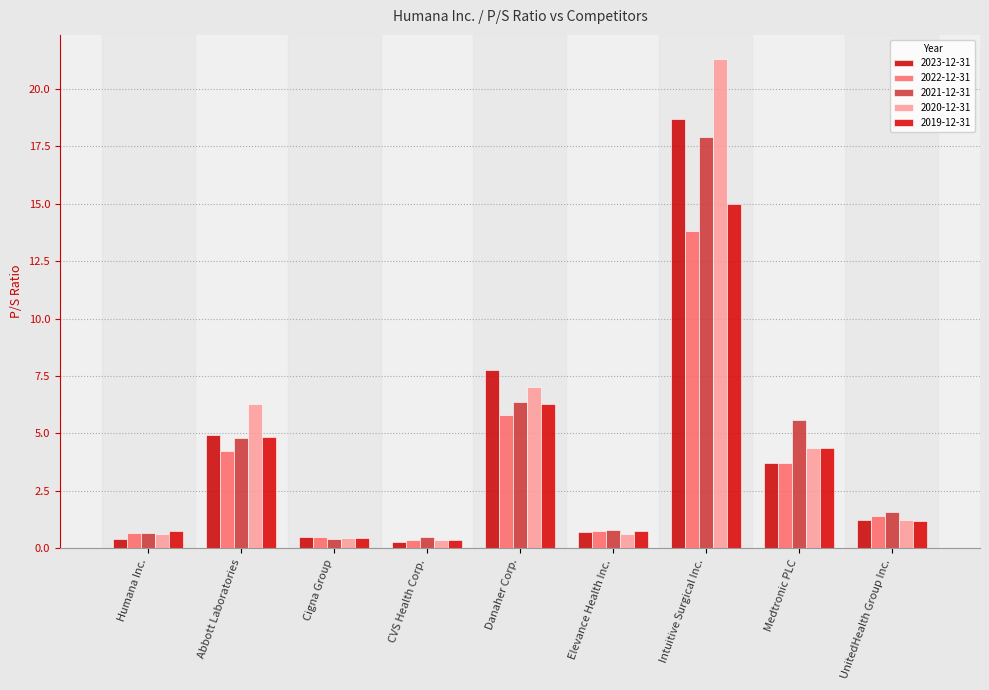

What is the approximate value of 2022-12-31 at CVS Health Corp.?

0.4